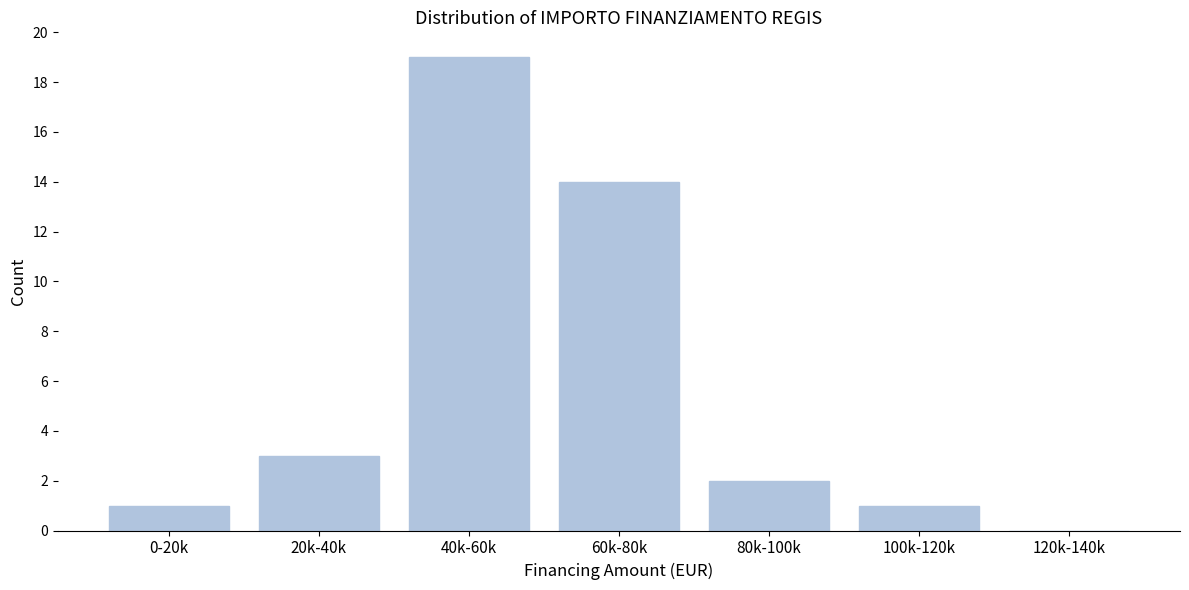

Reading left to right, list all the values displayed in this chart.

0-20k=1	20k-40k=3	40k-60k=19	60k-80k=14	80k-100k=2	100k-120k=1	120k-140k=0